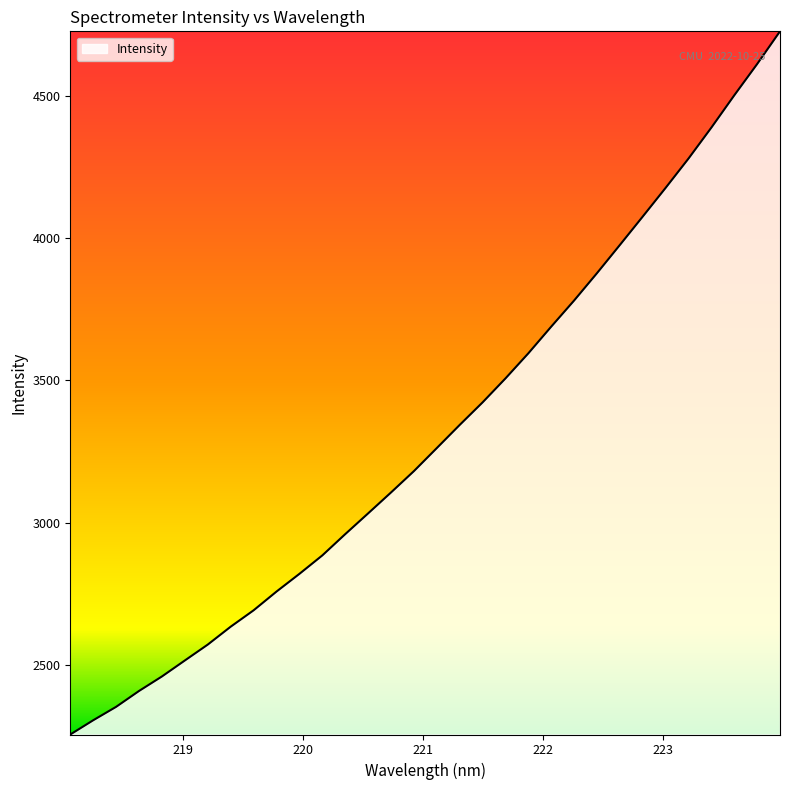

What is the difference between the maximum and minimum values?

2468.2